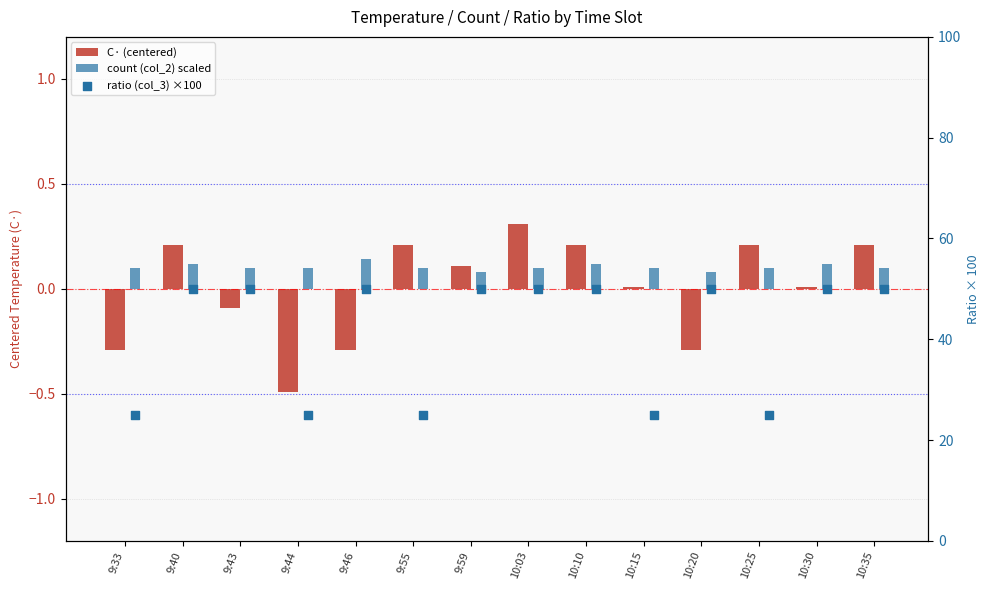

What are all the series names shown in the legend?

C· (centered), count (col_2) scaled, ratio (col_3) ×100